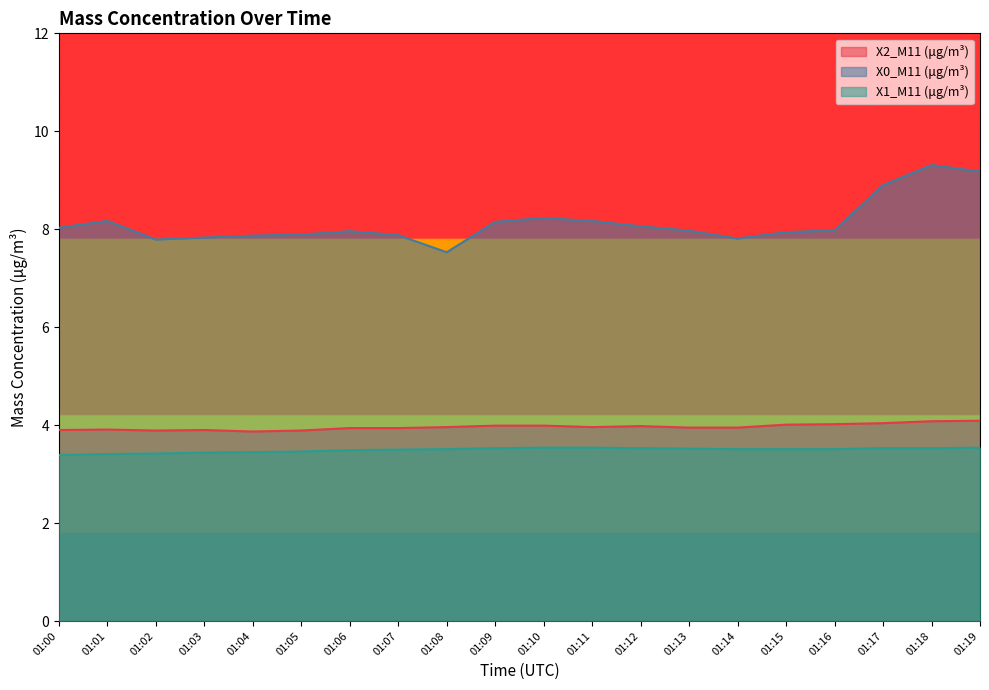

What is the maximum value shown in the chart?

9.3